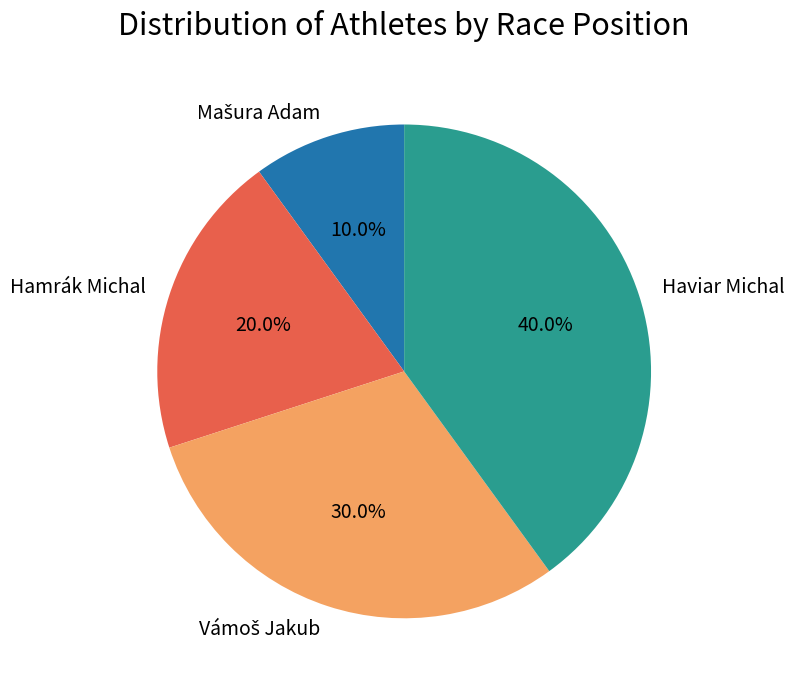

True or false: Haviar Michal accounts for 40% of the total.

True